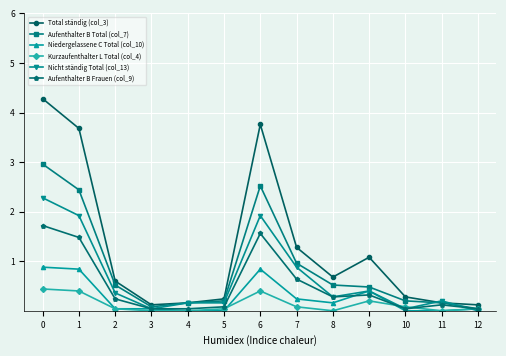

The Kurzaufenthalter L Total (col_4) series shows 0.4 at 1. True or false?

True